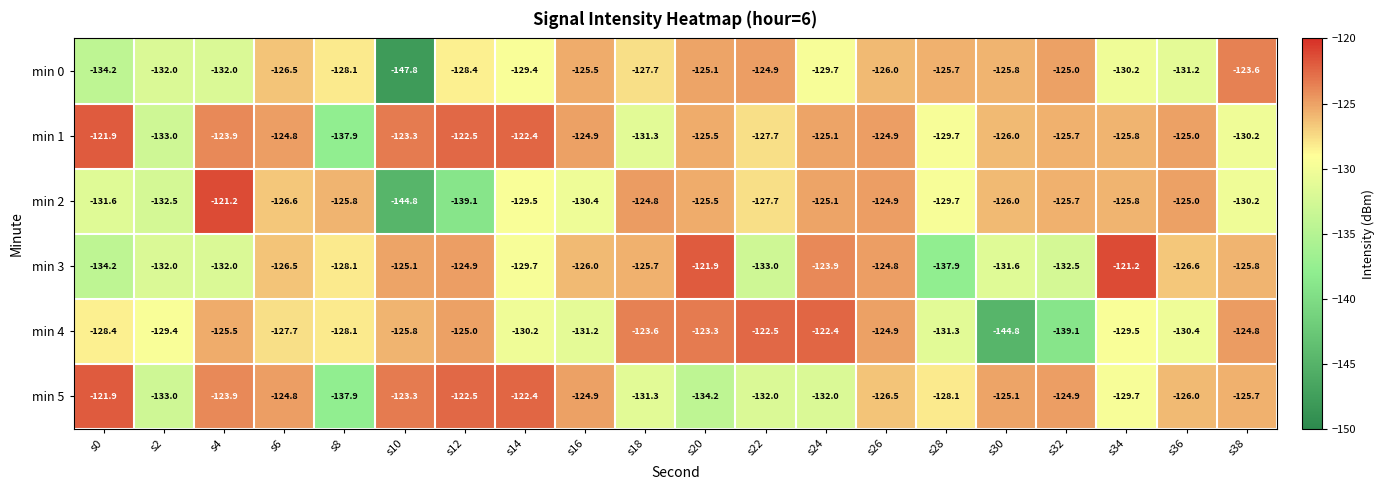

Rank the categories by min 4 value from highest to lowest.

s24, s22, s20, s18, s38, s26, s12, s4, s10, s6, s8, s0, s2, s34, s14, s36, s16, s28, s32, s30